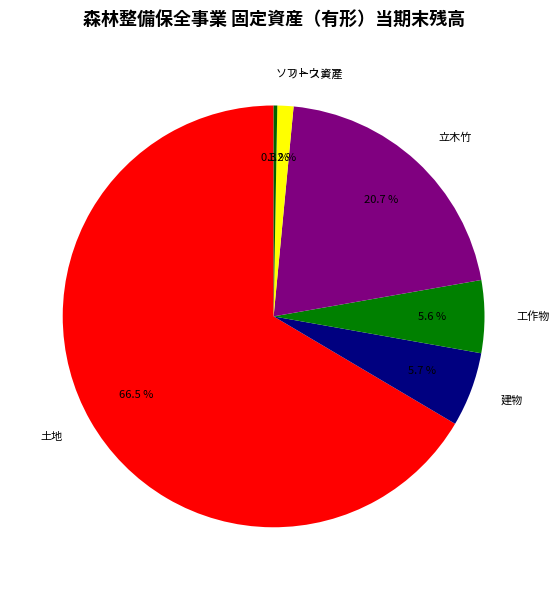

What percentage is NOT represented by 工作物?

94.4%